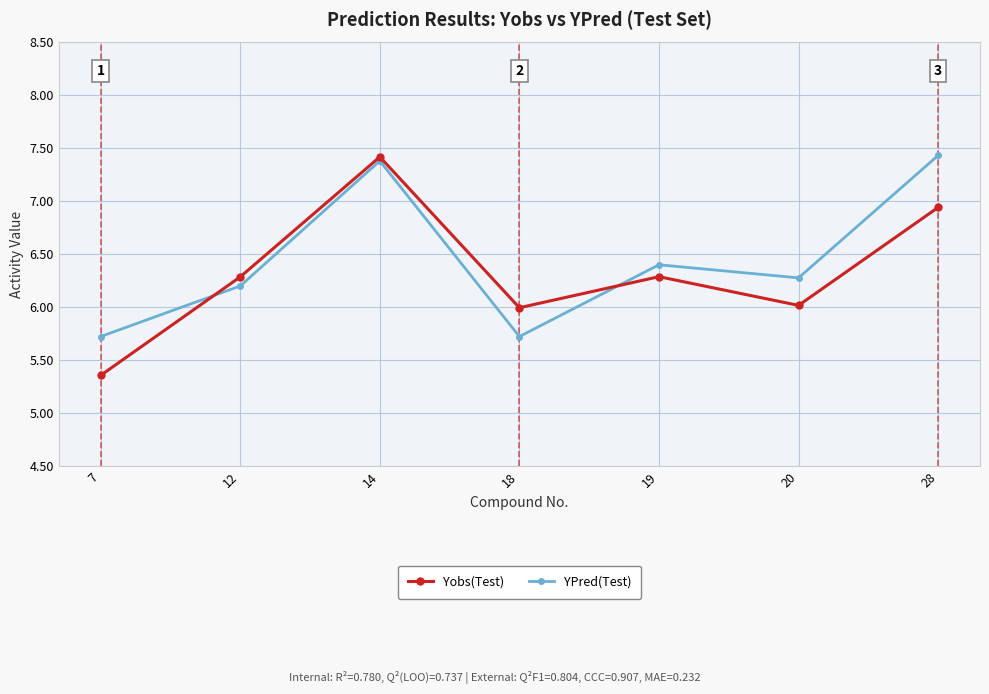

At which category does YPred(Test) reach its first local peak?

14